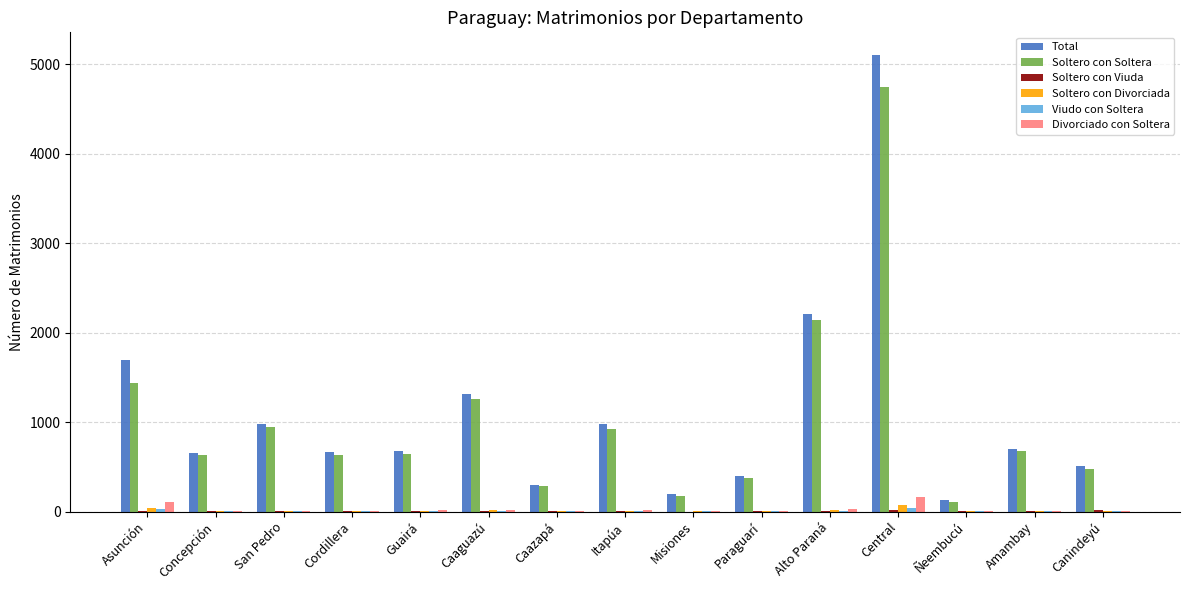

The value of Total at Asunción is 1696. True or false?

True